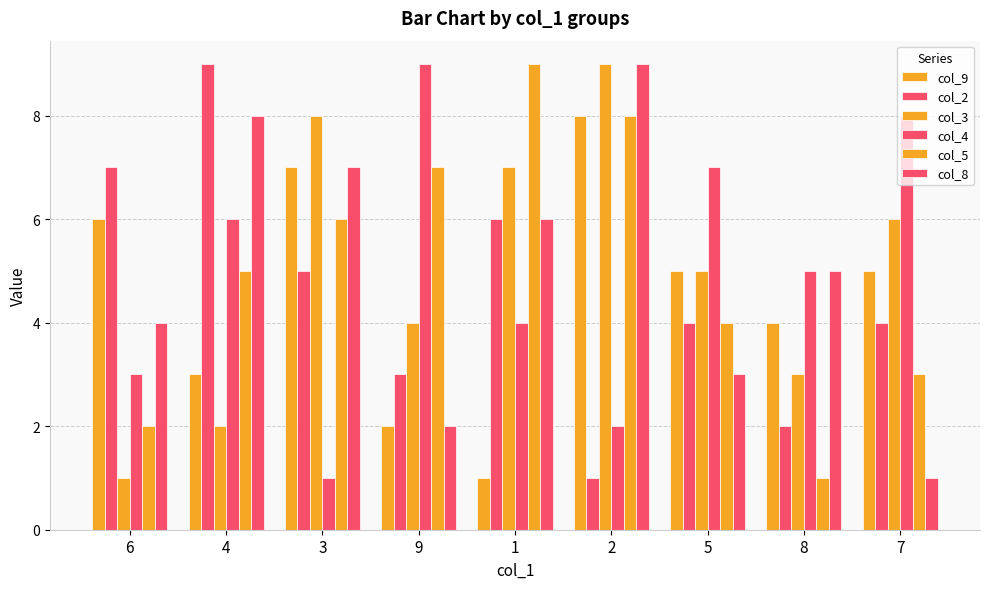

Reading right to left, extract all data points from this chart.

col_9: 5	4	5	8	1	2	7	3	6
col_2: 4	2	4	1	6	3	5	9	7
col_3: 6	3	5	9	7	4	8	2	1
col_4: 8	5	7	2	4	9	1	6	3
col_5: 3	1	4	8	9	7	6	5	2
col_8: 1	5	3	9	6	2	7	8	4